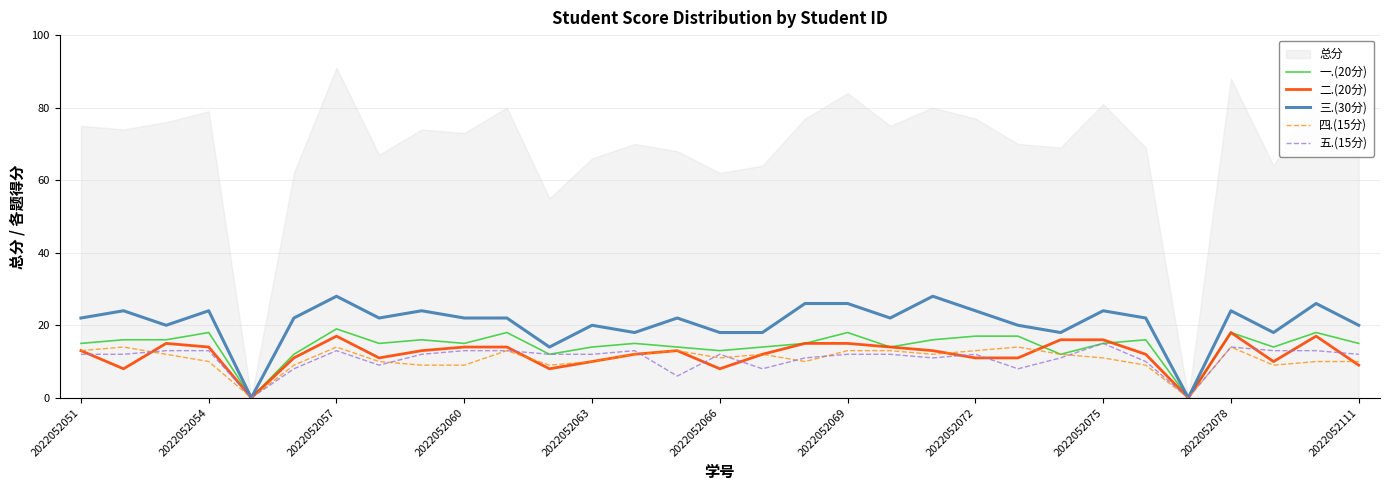

The 四.(15分) series shows 5 at 2022052054. True or false?

False